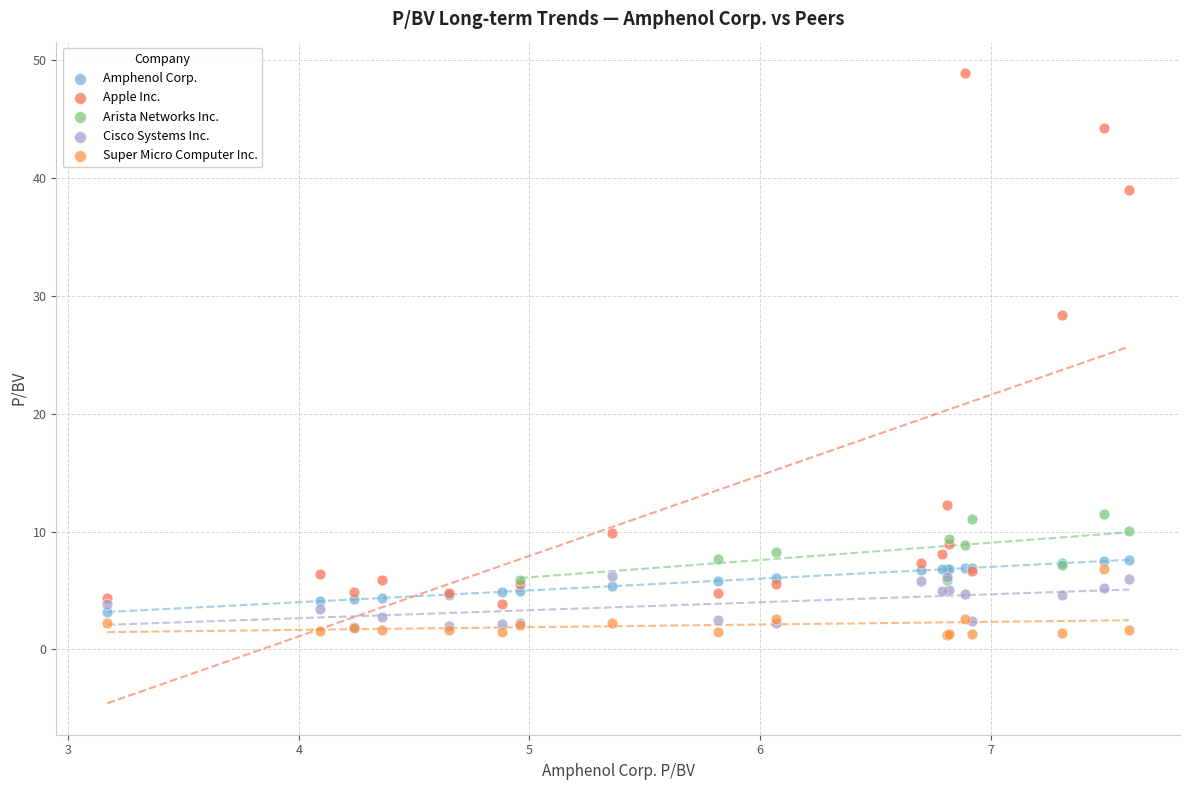

Which series reaches the maximum Y coordinate?

Apple Inc.